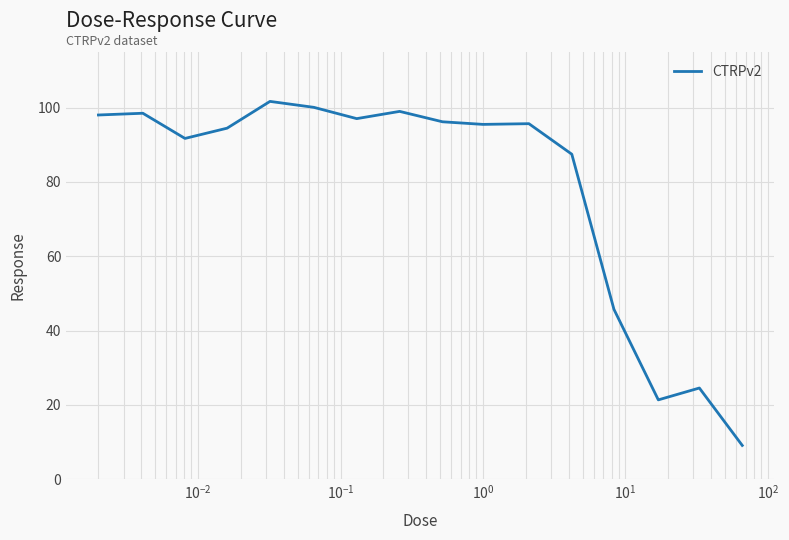

What is the greatest value displayed?

101.7